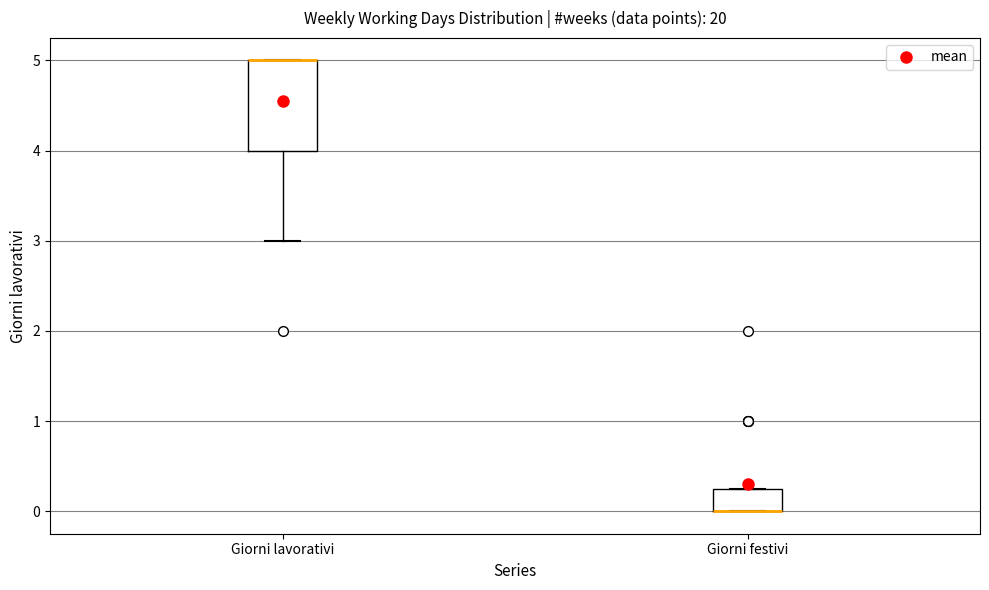

Reading left to right, read every box against the y-axis: the position of its median line, the range the box covers, and the ends of its whiskers. The values are not printed on the chart, so give them approximately, as read against the axis.

Giorni lavorativi: median 5.0 (drawn on the box's upper edge), box 4.0 to 5.0, whiskers 3.0 to 5.0
Giorni festivi: median 0.0 (drawn on the box's lower edge), box 0.0 to 0.3, whiskers 0.0 to 0.3